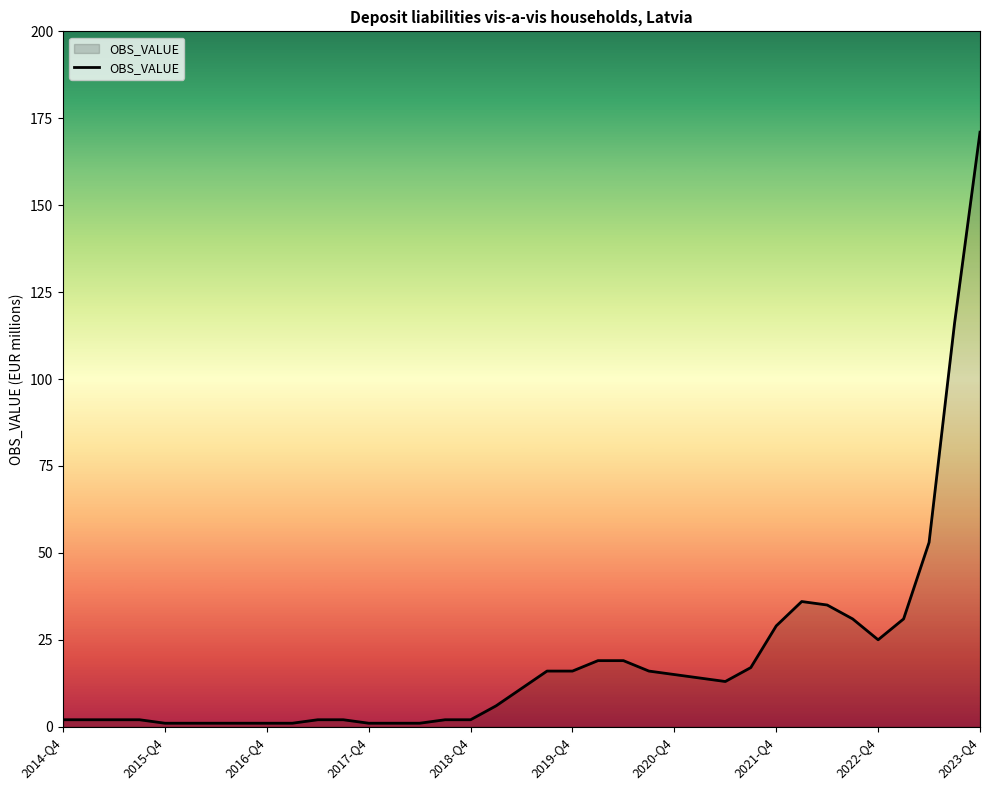

Is this an area chart (filled region under the line)?

Yes